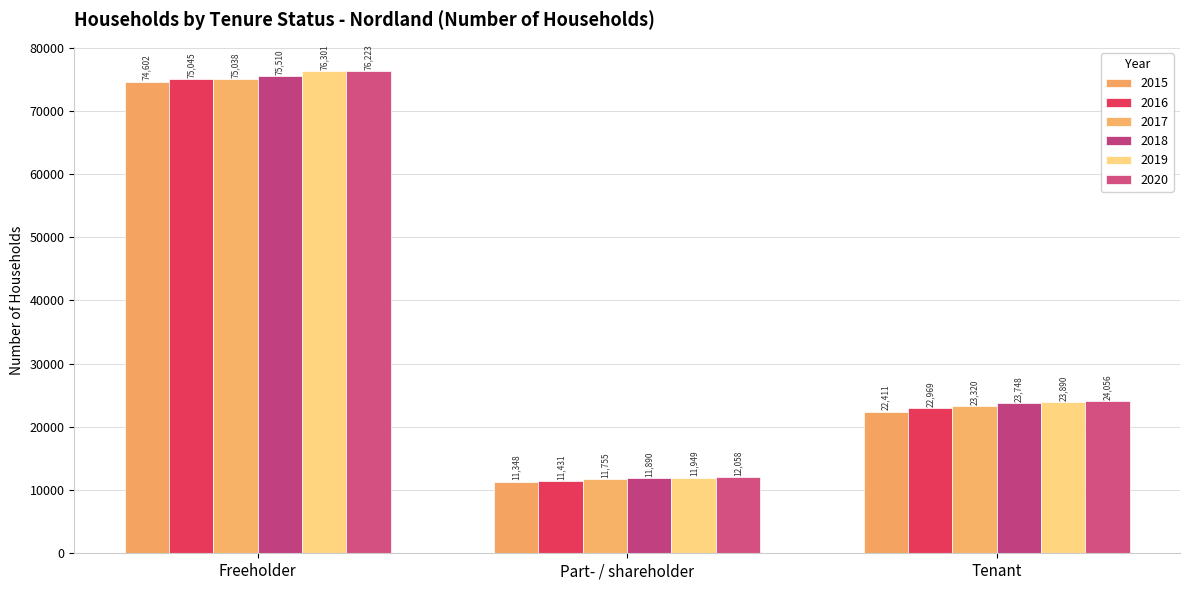

At how many categories does at least one series exceed 48253?

1